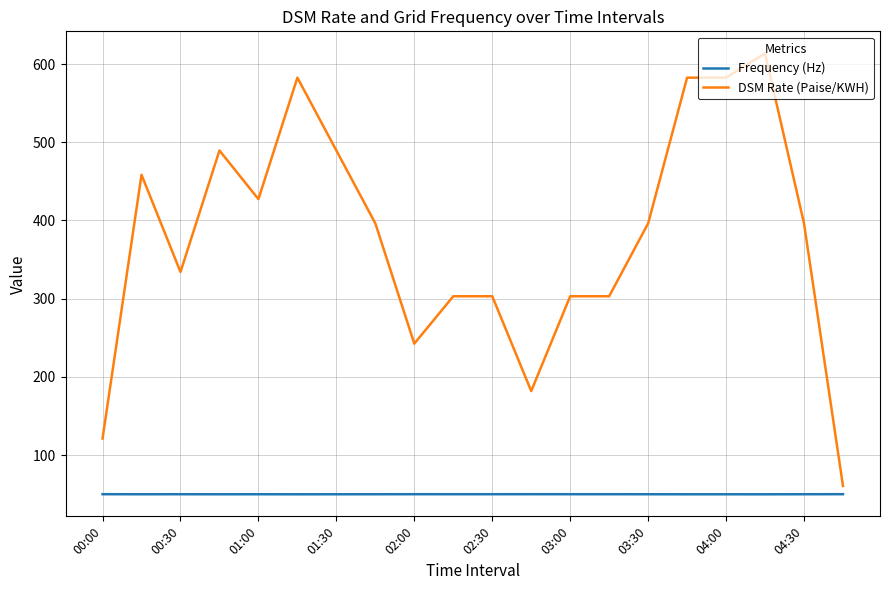

Rank the series by their average value, from highest to lowest.

DSM Rate (Paise/KWH), Frequency (Hz)